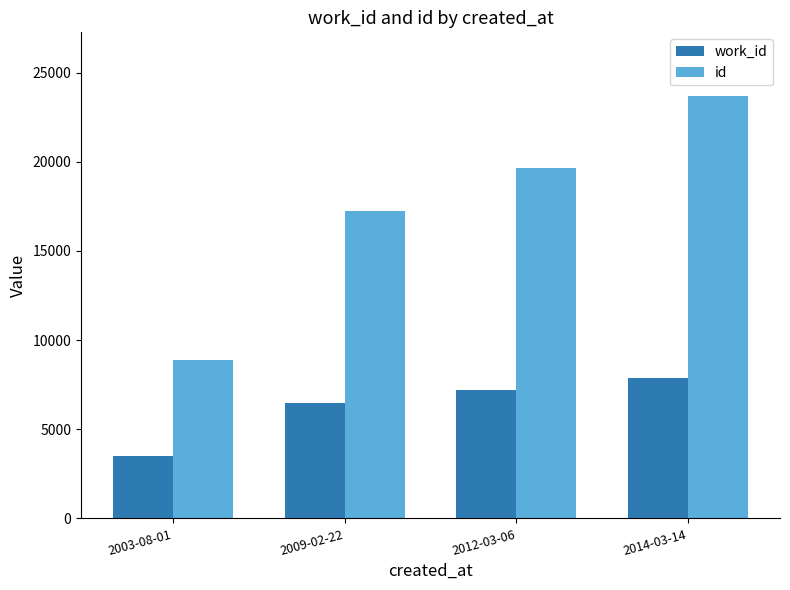

What is the difference between the work_id values at 2014-03-14 and 2009-02-22?

1368